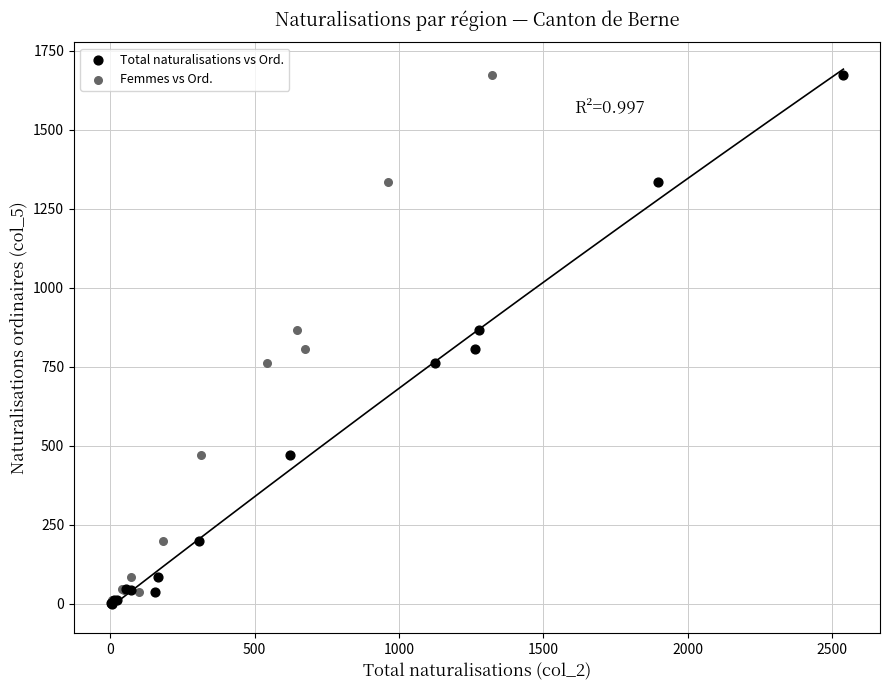

What are all the series names shown in the legend?

Total naturalisations vs Ord., Femmes vs Ord.